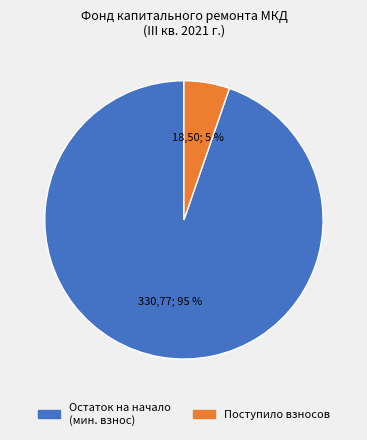

Does any single category account for the majority?

Yes